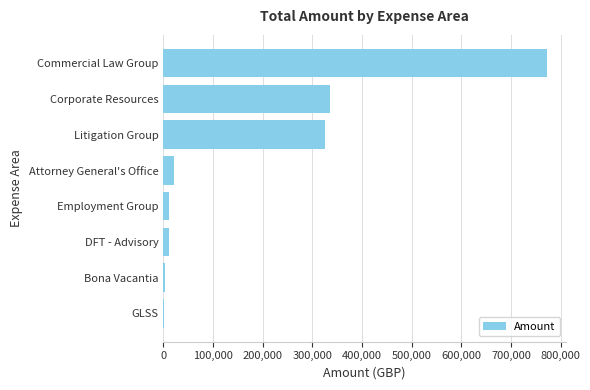

Which has a higher value, Commercial Law Group or Attorney General's Office?

Commercial Law Group